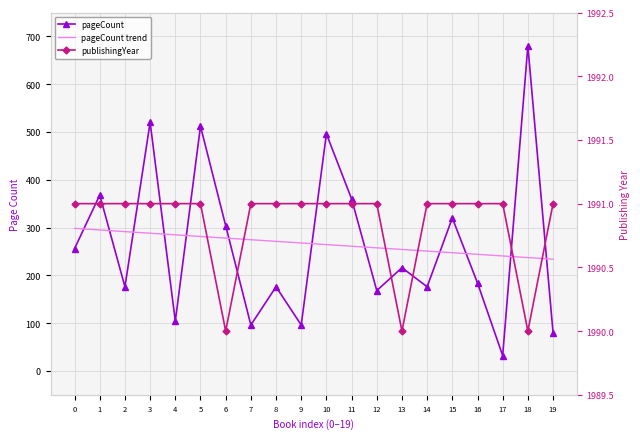

Reading left to right, what are all the values shown in this chart?

pageCount: 0=256.0	1=368.0	2=176.0	3=520.0	4=104.0	5=512.0	6=304.0	7=96.0	8=176.0	9=96.0	10=496.0	11=360.0	12=168.0	13=216.0	14=176.0	15=320.0	16=184.0	17=32.0	18=680.0	19=80.0
pageCount trend: 0=298.3	1=294.9	2=291.5	3=288.1	4=284.7	5=281.3	6=277.9	7=274.5	8=271.1	9=267.7	10=264.3	11=260.9	12=257.5	13=254.1	14=250.7	15=247.3	16=243.9	17=240.5	18=237.1	19=233.7
publishingYear: 0=1991.0	1=1991.0	2=1991.0	3=1991.0	4=1991.0	5=1991.0	6=1990.0	7=1991.0	8=1991.0	9=1991.0	10=1991.0	11=1991.0	12=1991.0	13=1990.0	14=1991.0	15=1991.0	16=1991.0	17=1991.0	18=1990.0	19=1991.0